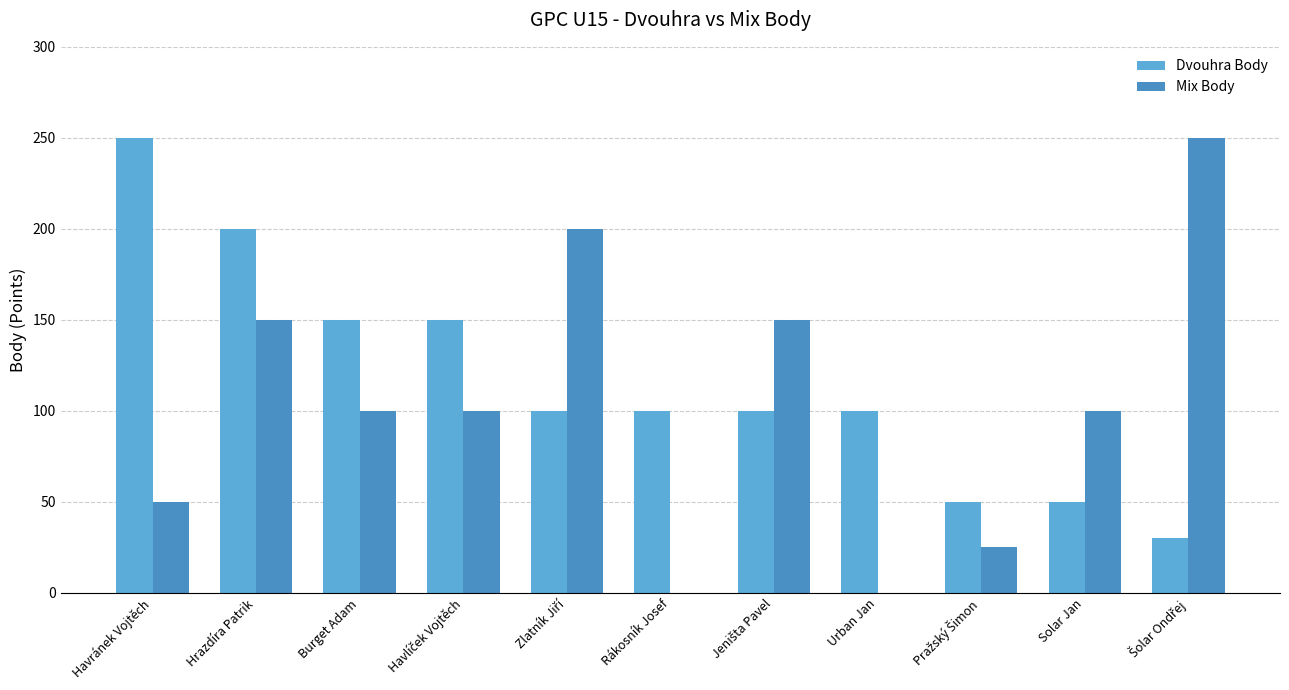

Reading left to right, what are all the values shown in this chart?

Dvouhra Body: Havránek Vojtěch=250	Hrazdíra Patrik=200	Burget Adam=150	Havlíček Vojtěch=150	Zlatník Jiří=100	Rákosník Josef=100	Jeništa Pavel=100	Urban Jan=100	Pražský Šimon=50	Solar Jan=50	Šolar Ondřej=30
Mix Body: Havránek Vojtěch=50	Hrazdíra Patrik=150	Burget Adam=100	Havlíček Vojtěch=100	Zlatník Jiří=200	Rákosník Josef=0	Jeništa Pavel=150	Urban Jan=0	Pražský Šimon=25	Solar Jan=100	Šolar Ondřej=250